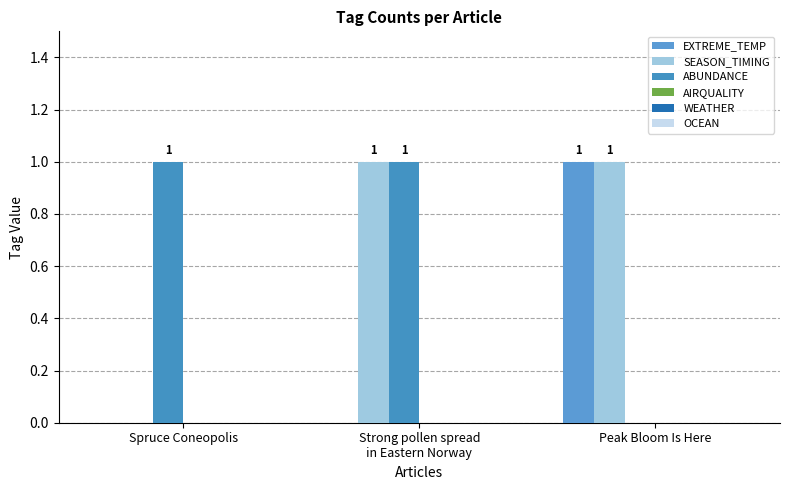

Are the bars grouped side by side (vs. stacked)?

Yes